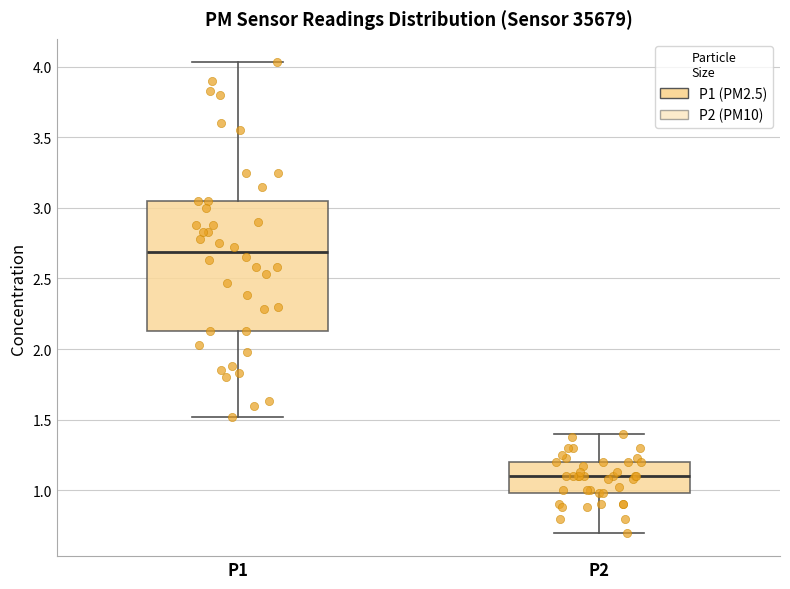

Reading left to right, read every box against the y-axis: the position of its median line, the range the box covers, and the ends of its whiskers. The values are not printed on the chart, so give them approximately, as read against the axis.

P1: median 2.70, box 2.15 to 3.05, whiskers 1.50 to 4.05
P2: median 1.10, box 1.00 to 1.20, whiskers 0.70 to 1.40